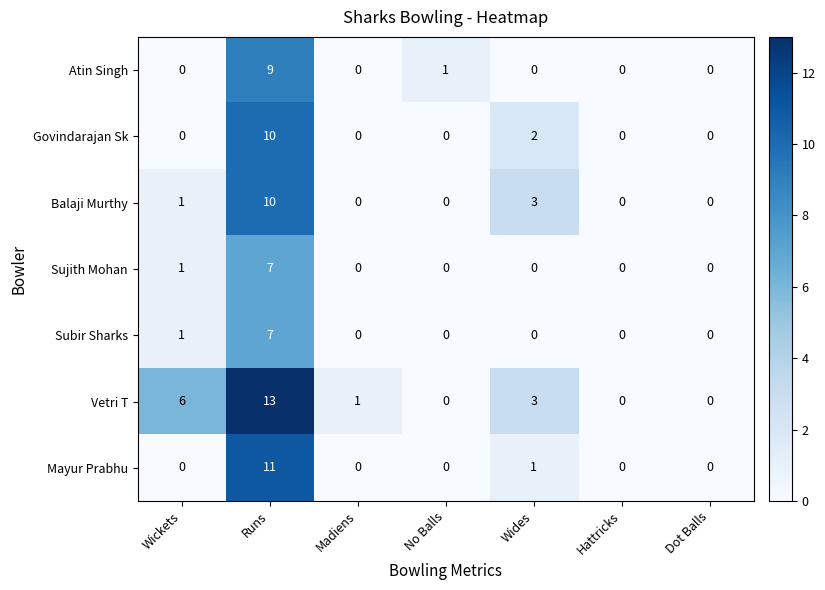

What is the total value across all series at No Balls?

1